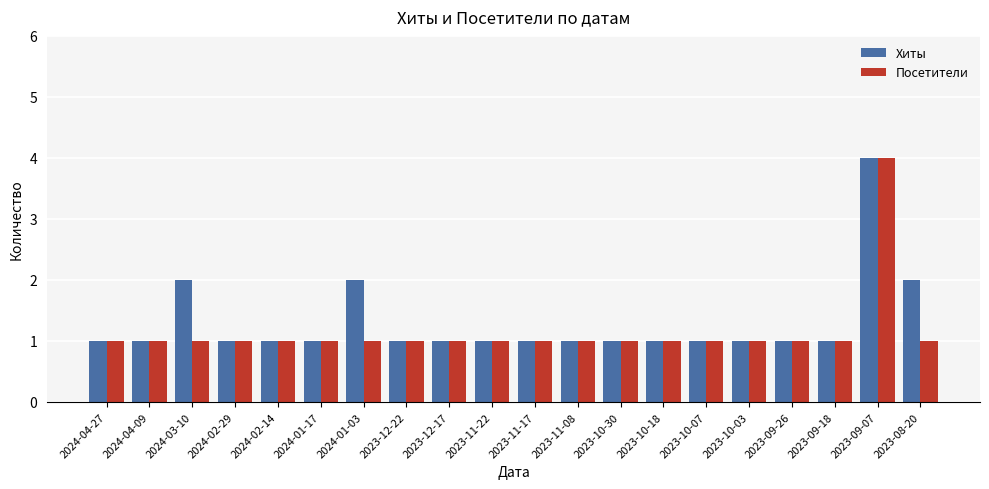

What is the minimum value for Хиты?

1